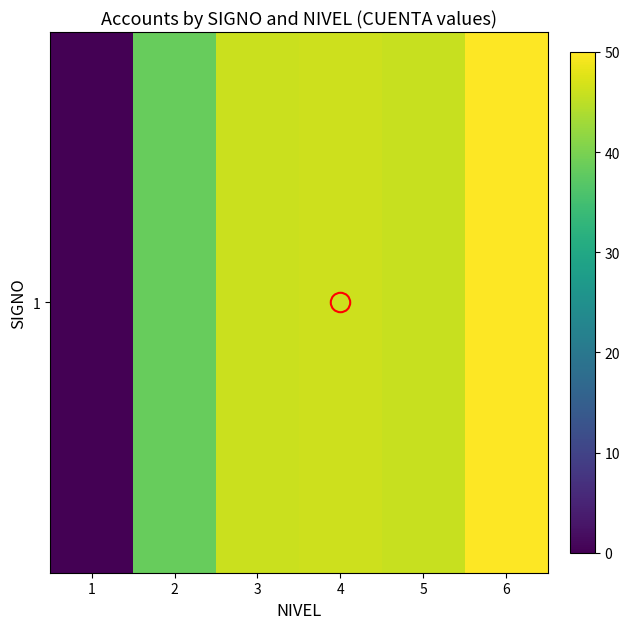

What is the change in value from 4 to 5?

-0.4